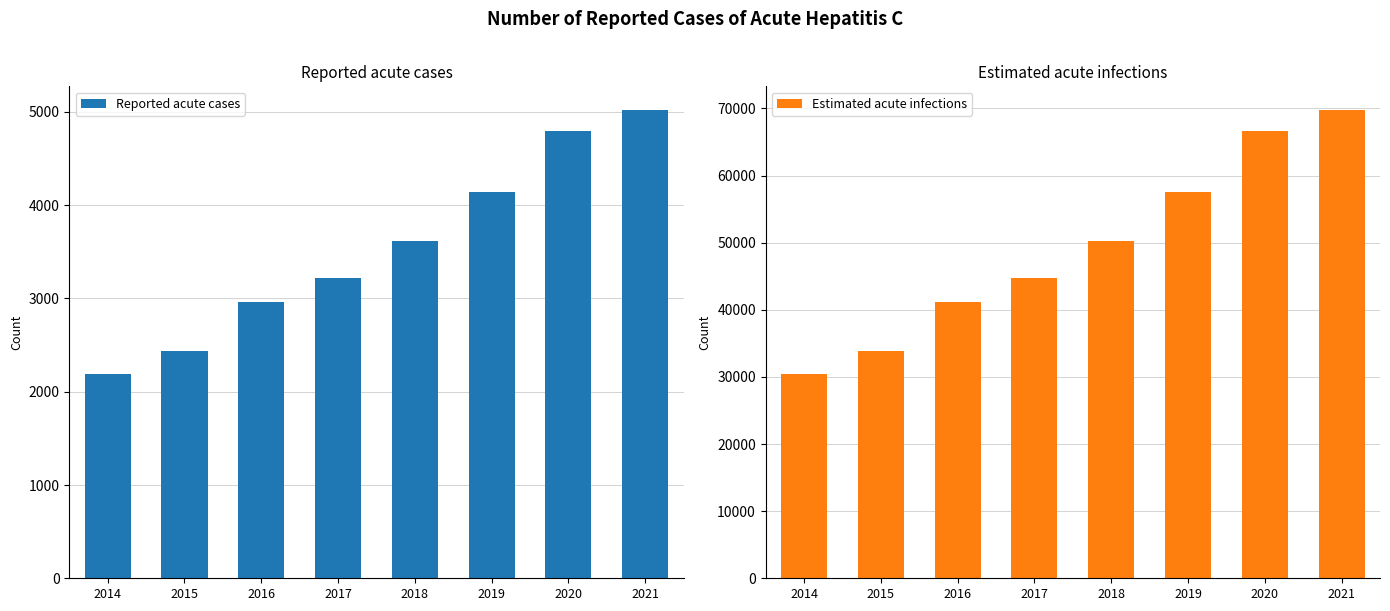

What is the spread (max minus min) of values at 2021?

64777